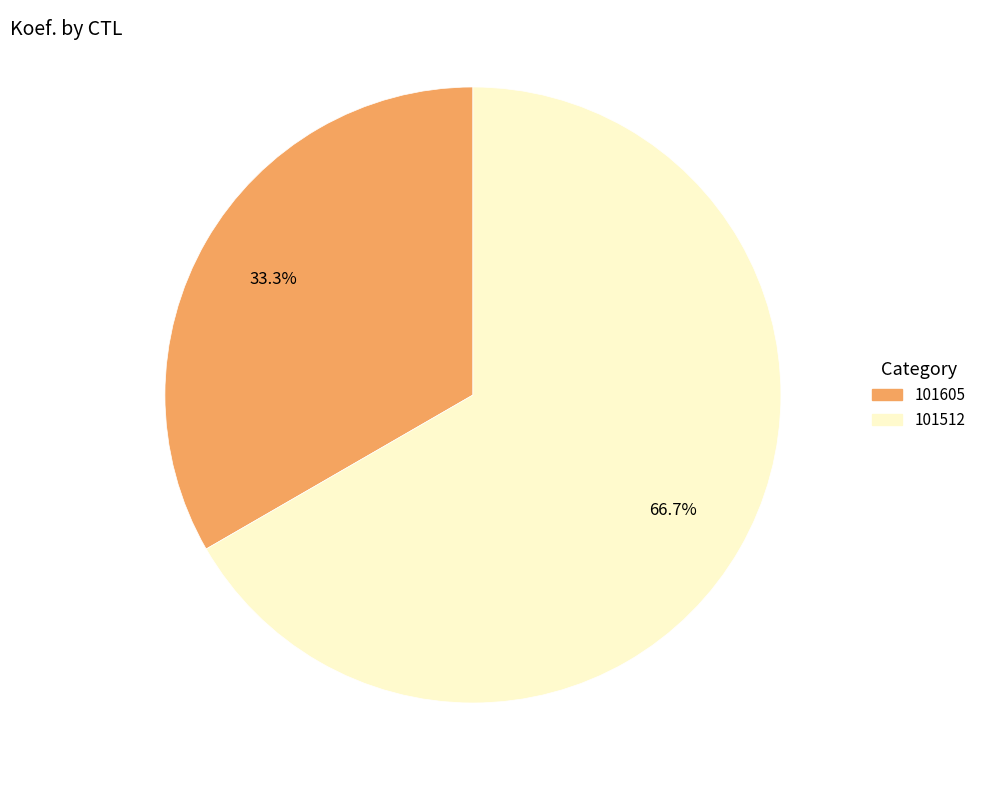

Between 101512 and 101605, which is larger?

101512